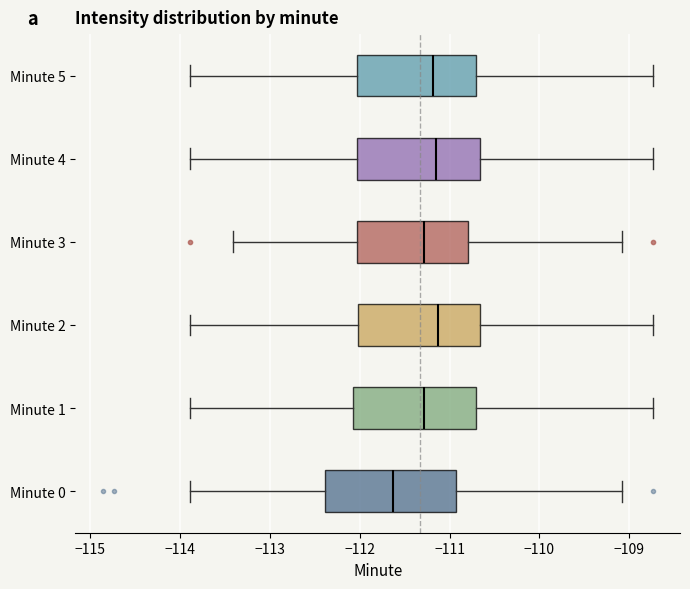

Reading bottom to top, transcribe this box plot: for each box, give where its median line is, the range the box spans, and where its two whiskers end, as read against the x-axis. The values are not printed on the chart, so give them approximately, as read against the axis.

Minute 0: median -111.6, box -112.4 to -110.9, whiskers -113.9 to -109.1
Minute 1: median -111.3, box -112.1 to -110.7, whiskers -113.9 to -108.7
Minute 2: median -111.1, box -112.0 to -110.7, whiskers -113.9 to -108.7
Minute 3: median -111.3, box -112.0 to -110.8, whiskers -113.4 to -109.1
Minute 4: median -111.2, box -112.0 to -110.7, whiskers -113.9 to -108.7
Minute 5: median -111.2, box -112.0 to -110.7, whiskers -113.9 to -108.7